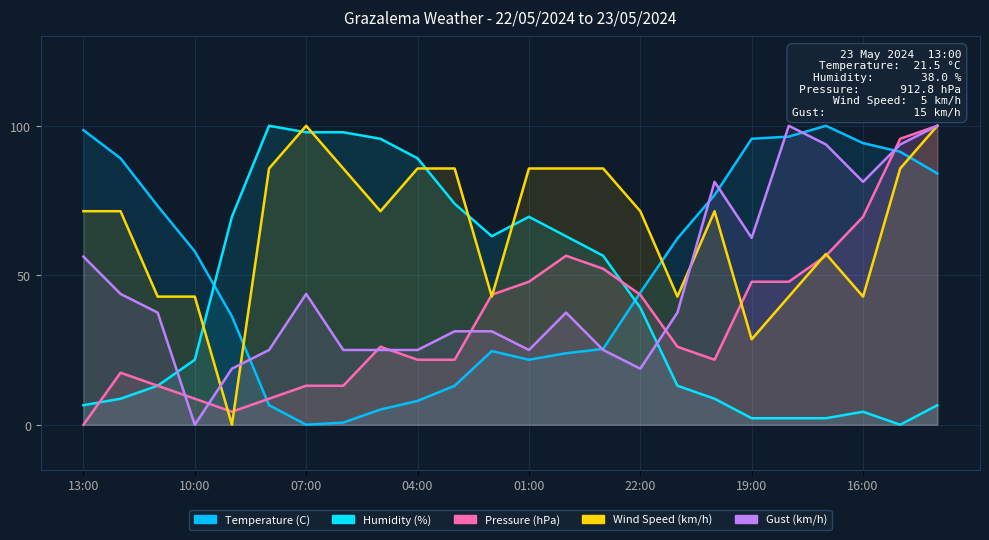

True or false: Gust (km/h) and Wind Speed (km/h) intersect in this chart.

True